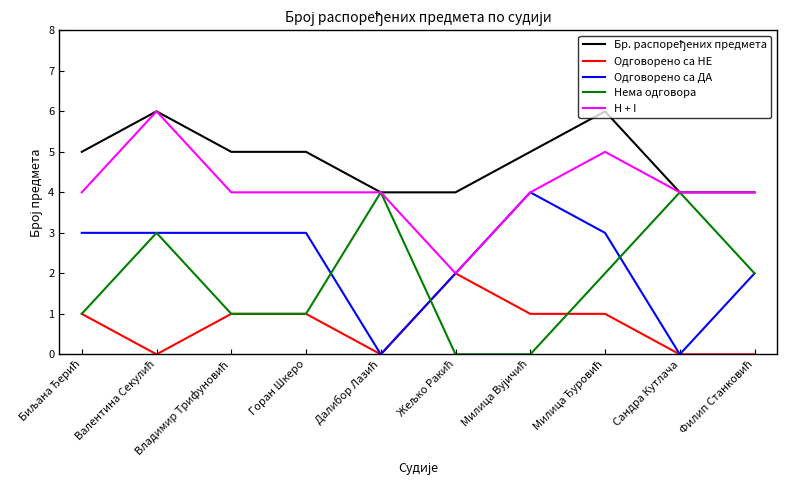

Is it true that Нема одговора equals 7 at Сандра Кутлача?

False